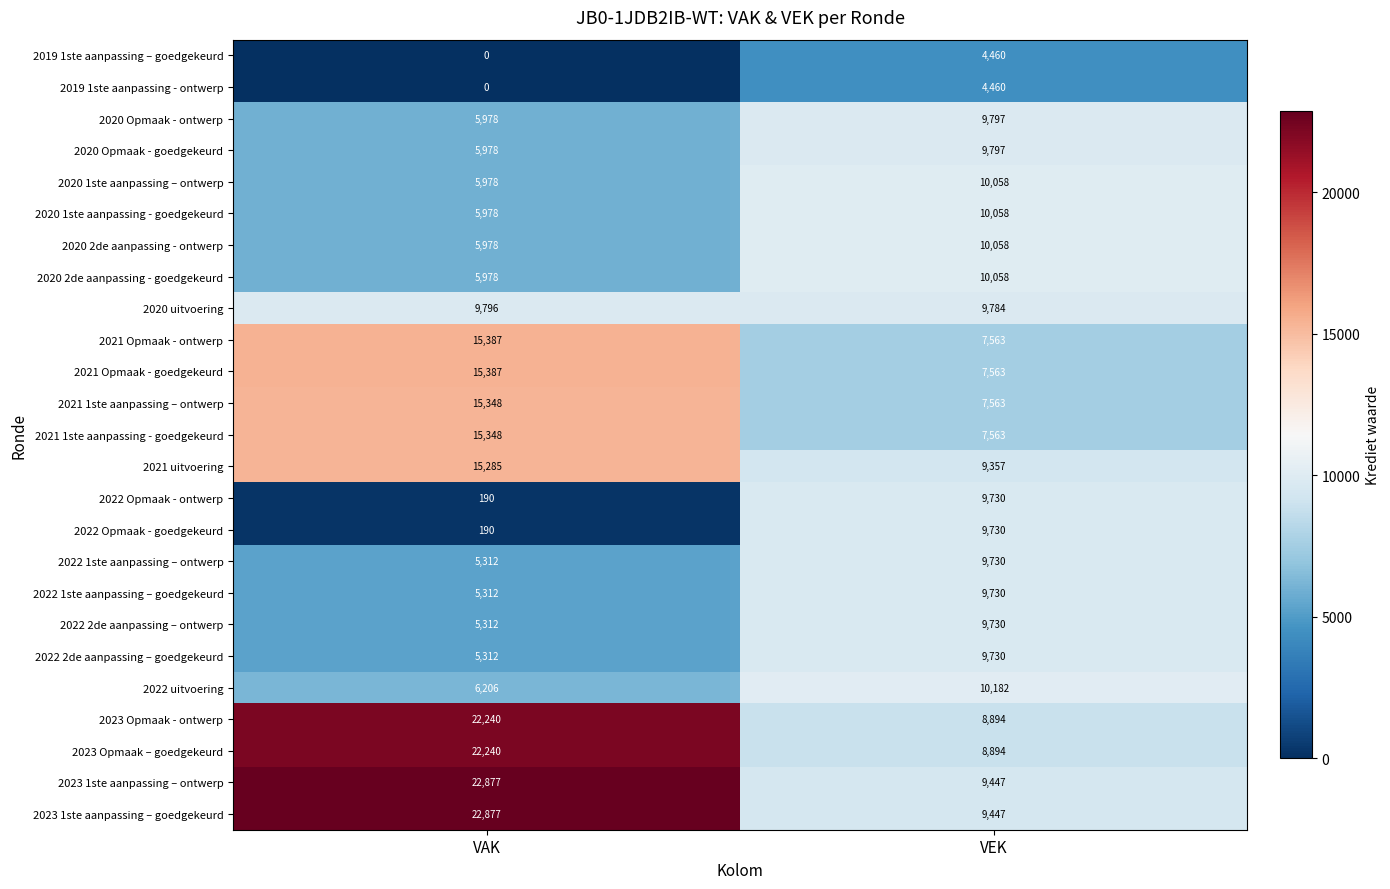

What is the approximate value of 2020 Opmaak - ontwerp at VEK?

9797